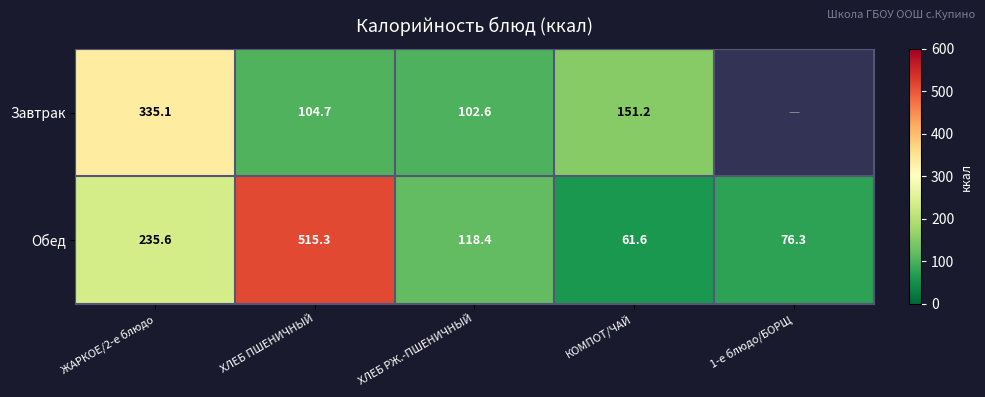

True or false: Завтрак has a value of 335.1 at ЖАРКОЕ/2-е блюдо.

True